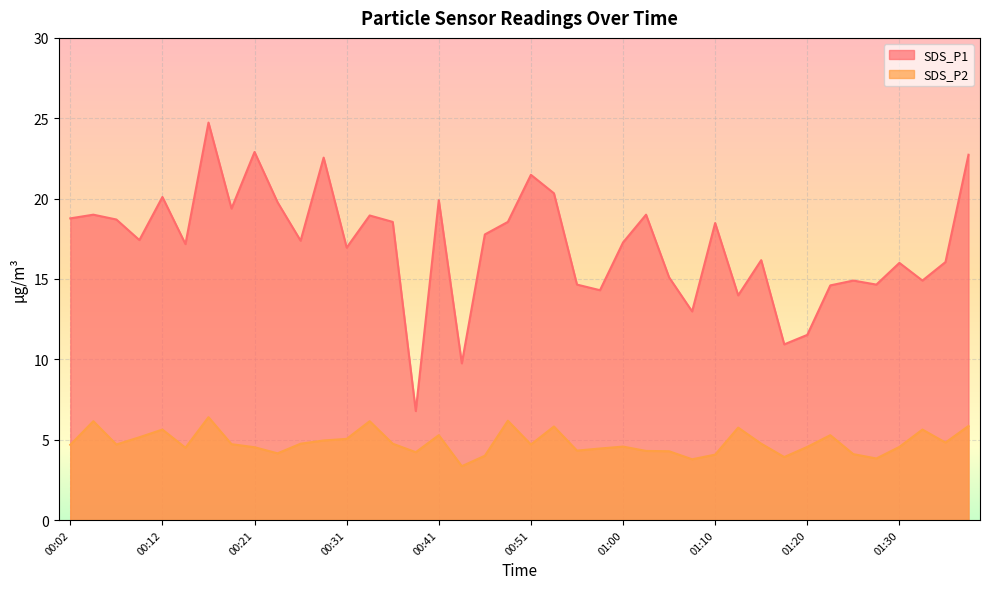

What is the label of the 8th point from the left?

00:19